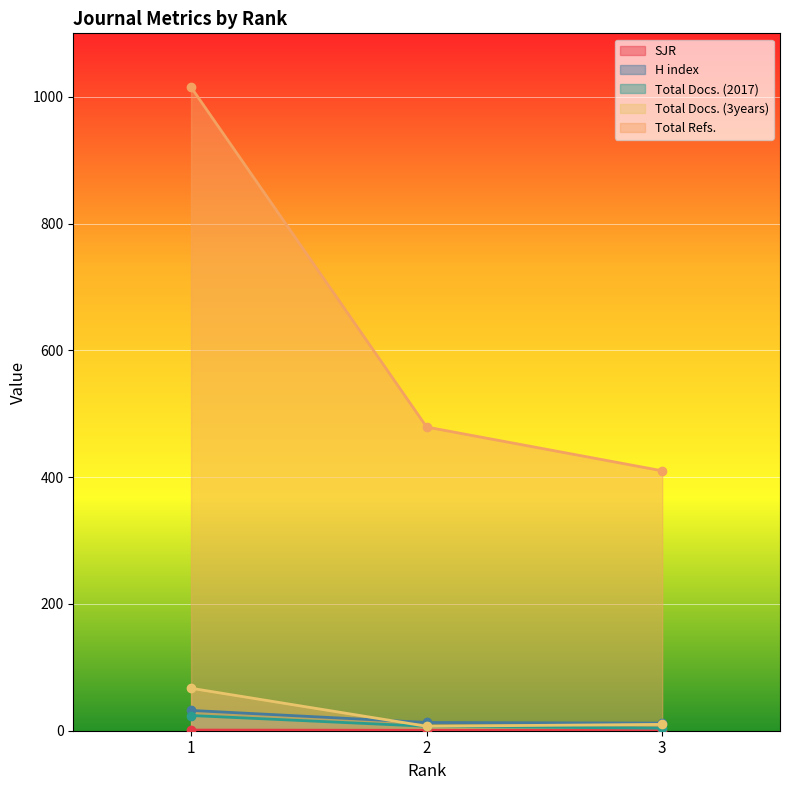

At which label is Total Docs. (2017) closest to 14?

2